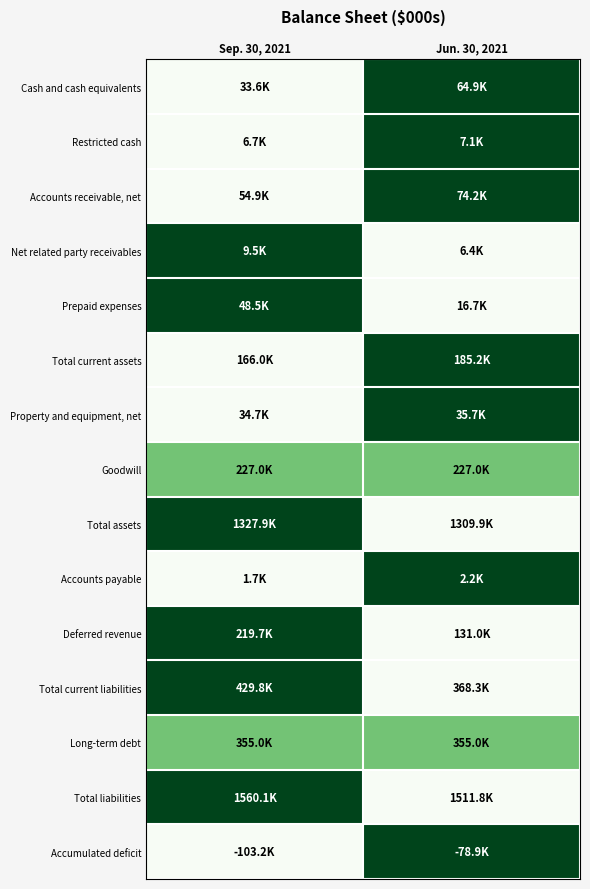

Reading right to left, transcribe all the data shown in this chart.

Cash and cash equivalents: Jun. 30, 2021=1.0	Sep. 30, 2021=0.0
Restricted cash: Jun. 30, 2021=1.0	Sep. 30, 2021=0.0
Accounts receivable, net: Jun. 30, 2021=1.0	Sep. 30, 2021=0.0
Net related party receivables: Jun. 30, 2021=0.0	Sep. 30, 2021=1.0
Prepaid expenses: Jun. 30, 2021=0.0	Sep. 30, 2021=1.0
Total current assets: Jun. 30, 2021=1.0	Sep. 30, 2021=0.0
Property and equipment, net: Jun. 30, 2021=1.0	Sep. 30, 2021=0.0
Goodwill: Jun. 30, 2021=0.5	Sep. 30, 2021=0.5
Total assets: Jun. 30, 2021=0.0	Sep. 30, 2021=1.0
Accounts payable: Jun. 30, 2021=1.0	Sep. 30, 2021=0.0
Deferred revenue: Jun. 30, 2021=0.0	Sep. 30, 2021=1.0
Total current liabilities: Jun. 30, 2021=0.0	Sep. 30, 2021=1.0
Long-term debt: Jun. 30, 2021=0.5	Sep. 30, 2021=0.5
Total liabilities: Jun. 30, 2021=0.0	Sep. 30, 2021=1.0
Accumulated deficit: Jun. 30, 2021=1.0	Sep. 30, 2021=0.0